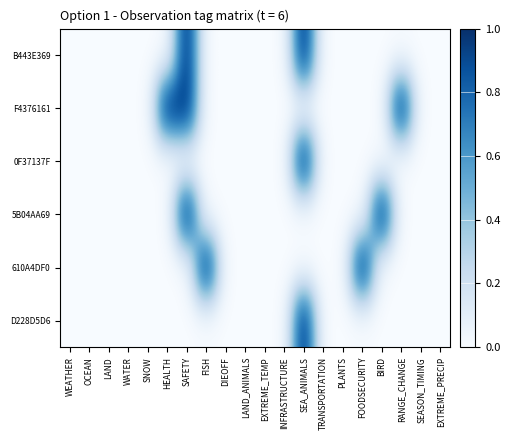

What is the greatest value displayed?

1